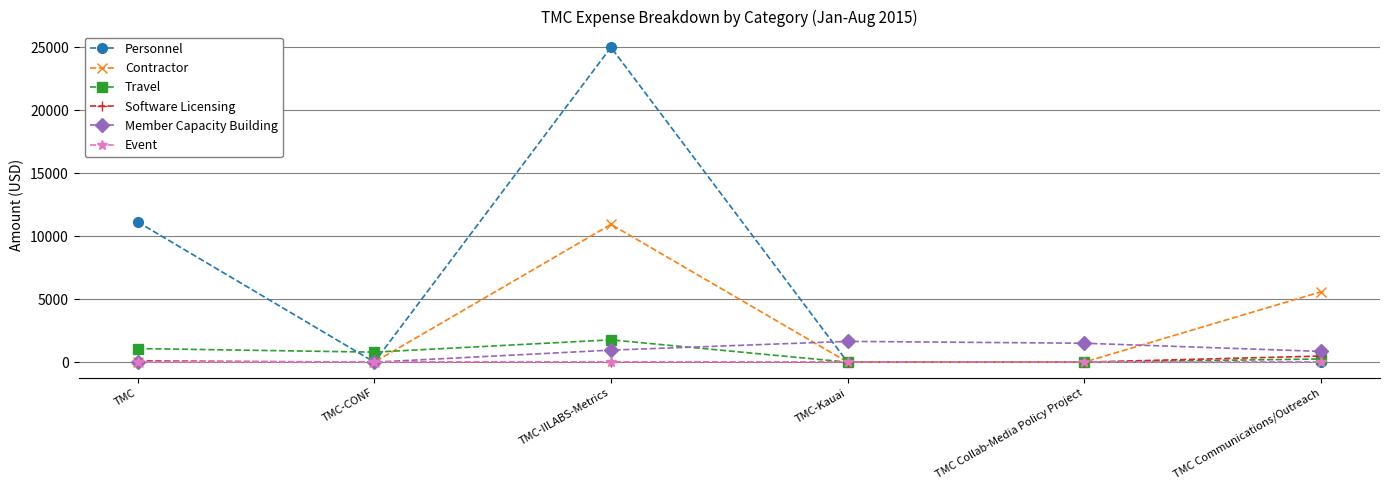

What is the difference between the Contractor values at TMC-CONF and TMC Communications/Outreach?

5580.0